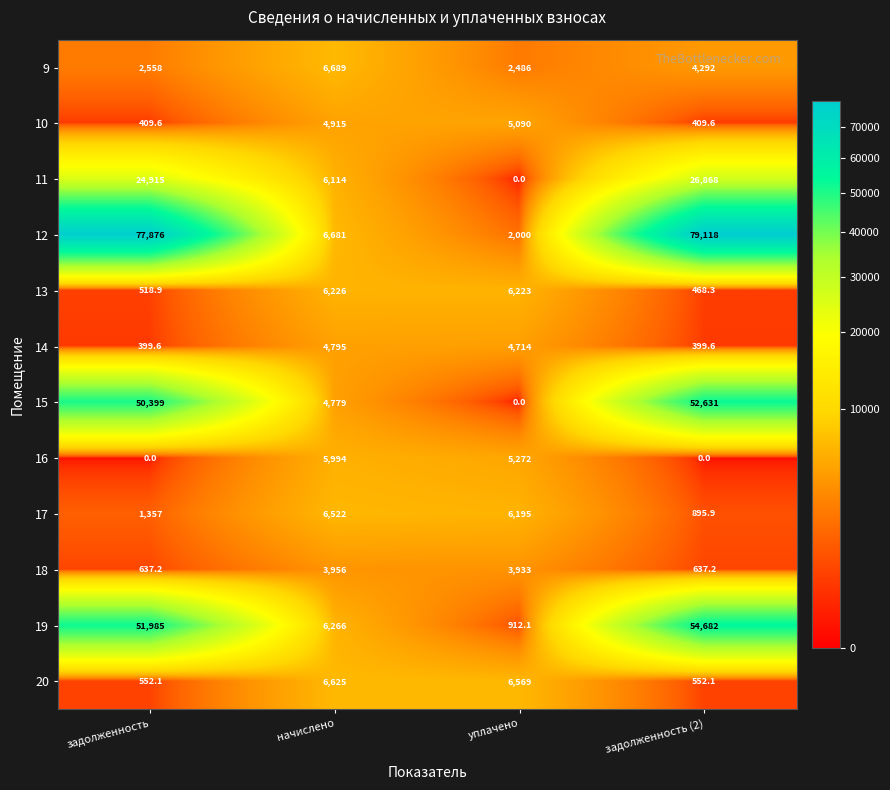

Where is 14 nearest to the value 2597?

уплачено